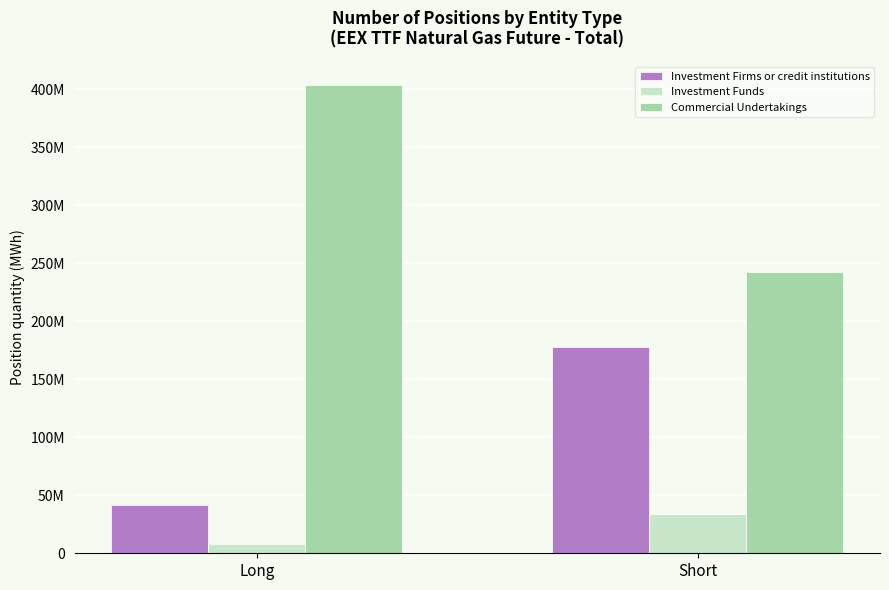

List the series in order of their overall mean, highest first.

Commercial Undertakings, Investment Firms or credit institutions, Investment Funds